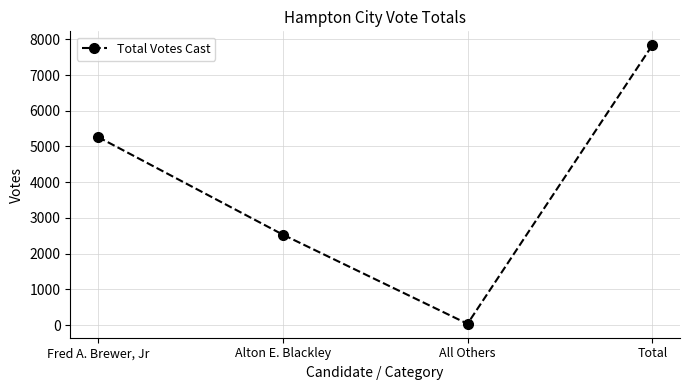

At which category does the chart reach its peak across all series?

Total